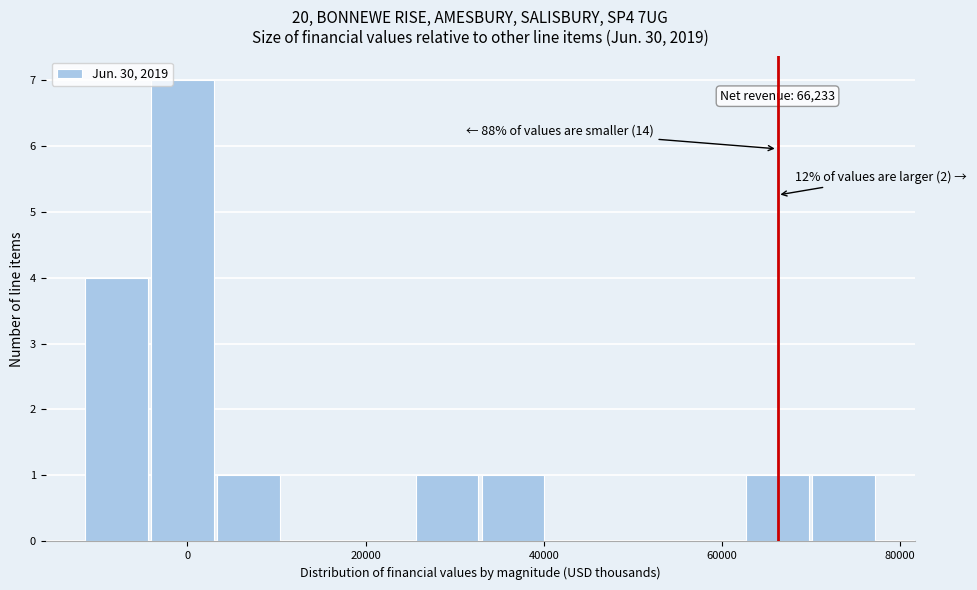

Around what value on the x-axis is the tallest bar? Give the approximate position of its centre, as read against the axis.

0